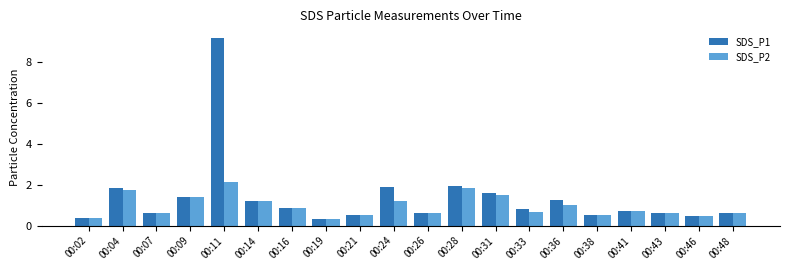

Which series has the largest range (max minus min)?

SDS_P1